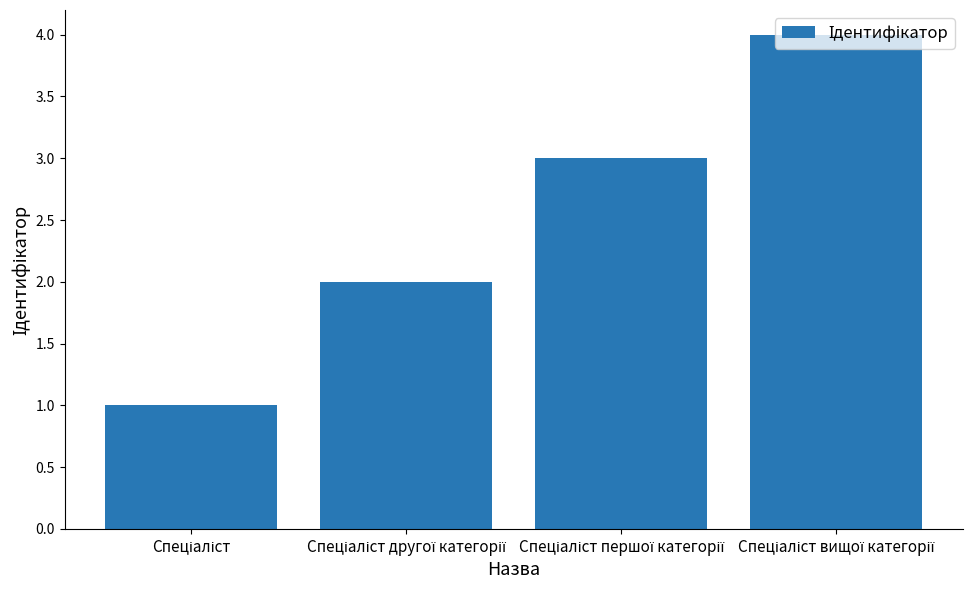

What is the greatest value displayed?

4